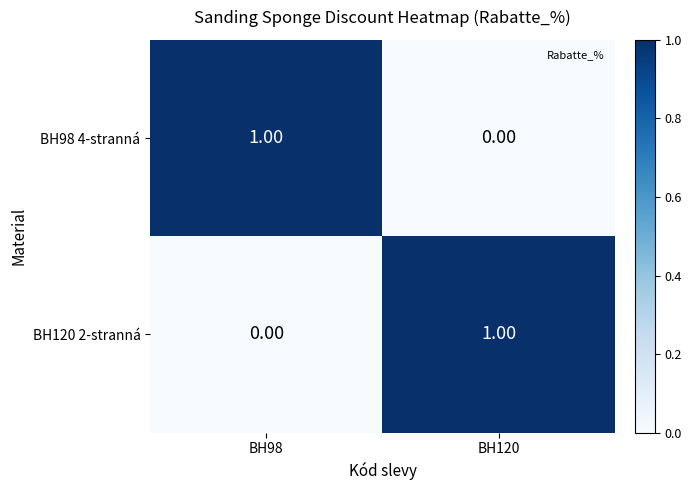

At BH98, list the series in order from largest to smallest.

BH98 4-stranná, BH120 2-stranná